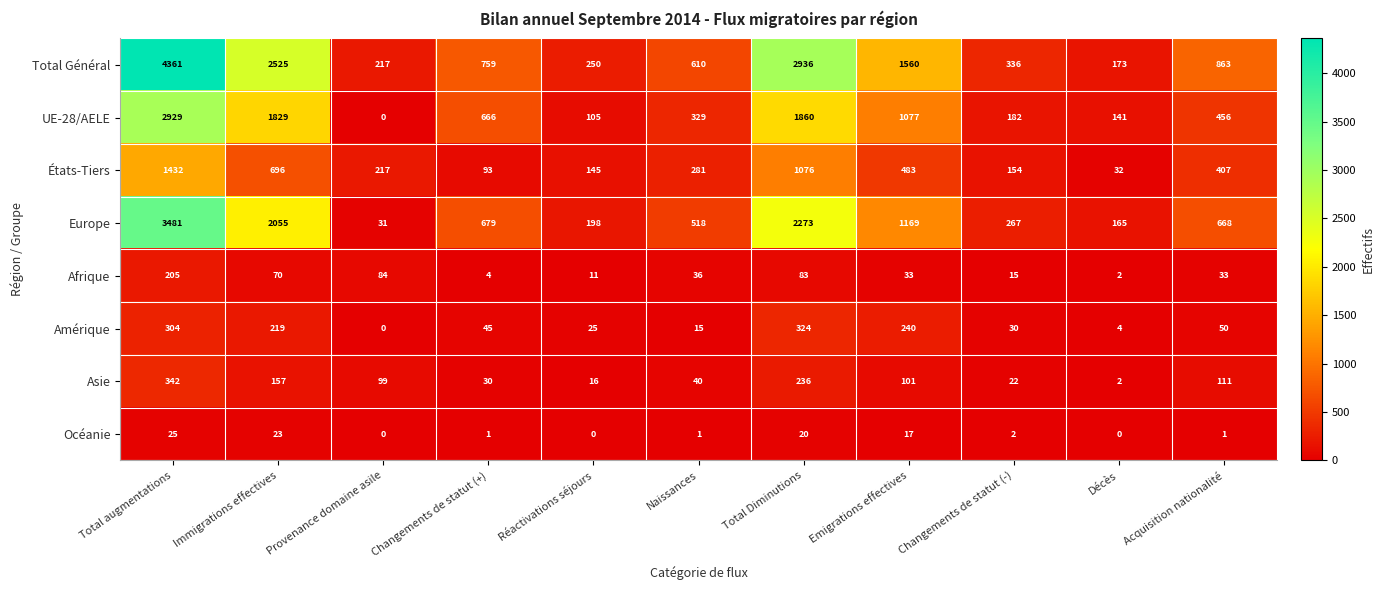

How many values in UE-28/AELE are above zero?

10